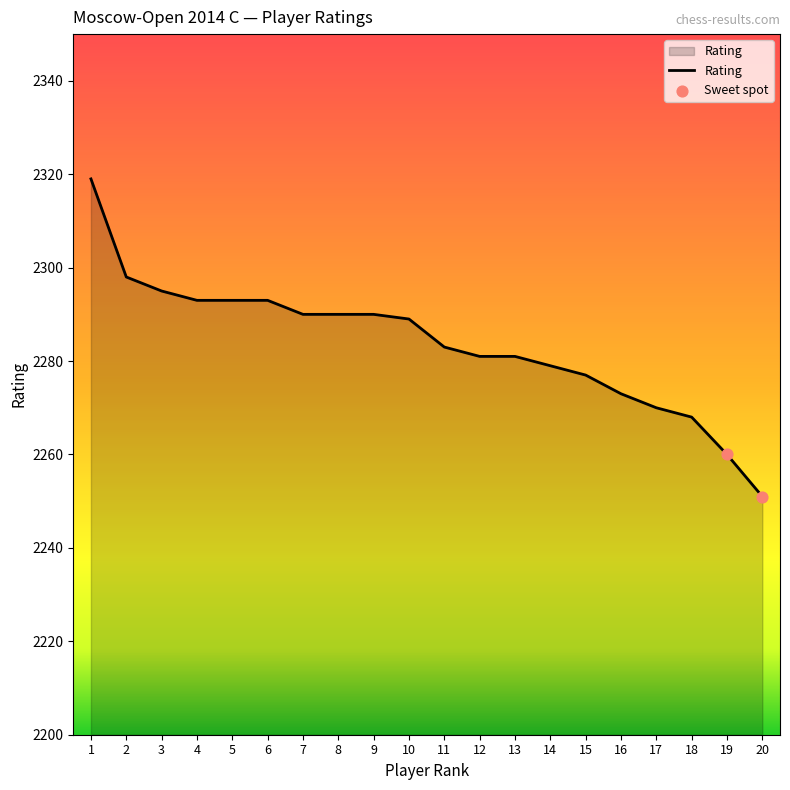

What is the change in value from 13 to 15?

-4